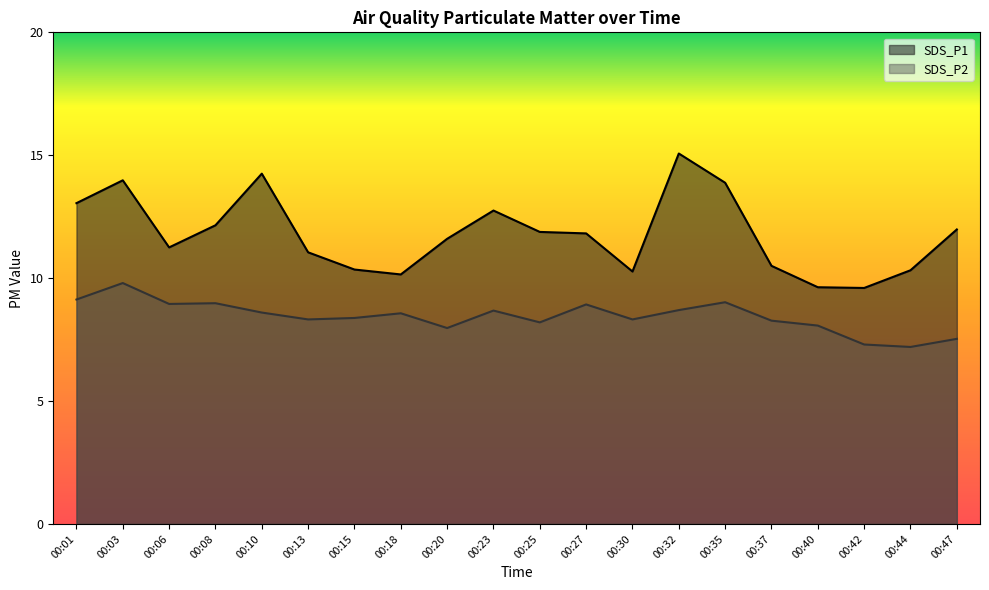

How many lines are shown in the chart?

2